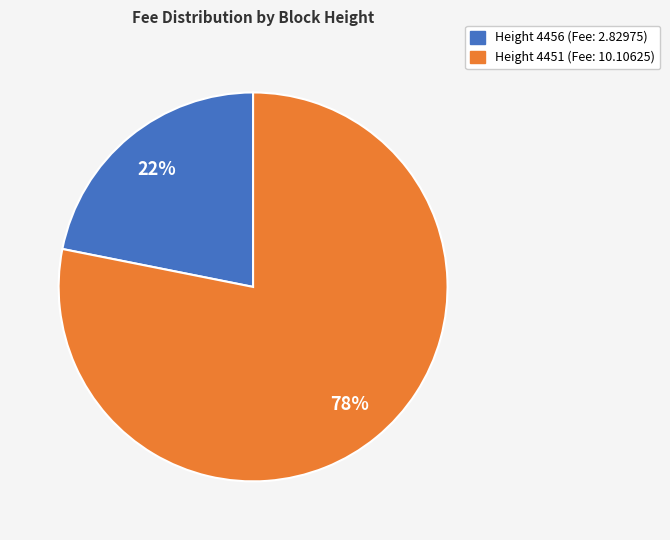

To the nearest percent, what is the difference between the largest and smallest slice percentages?

56%